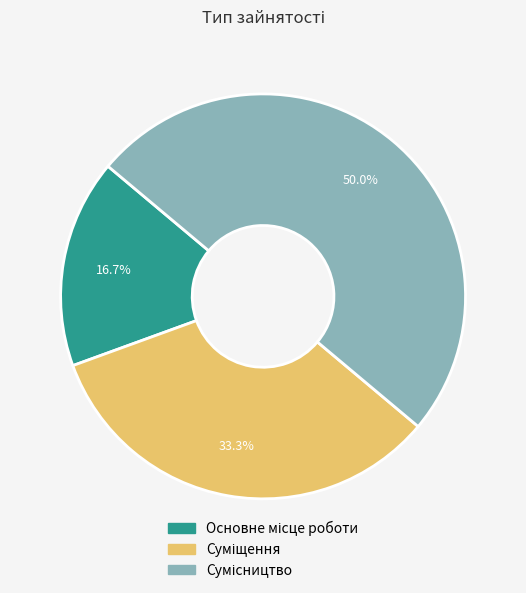

Count the number of slices in the pie.

3